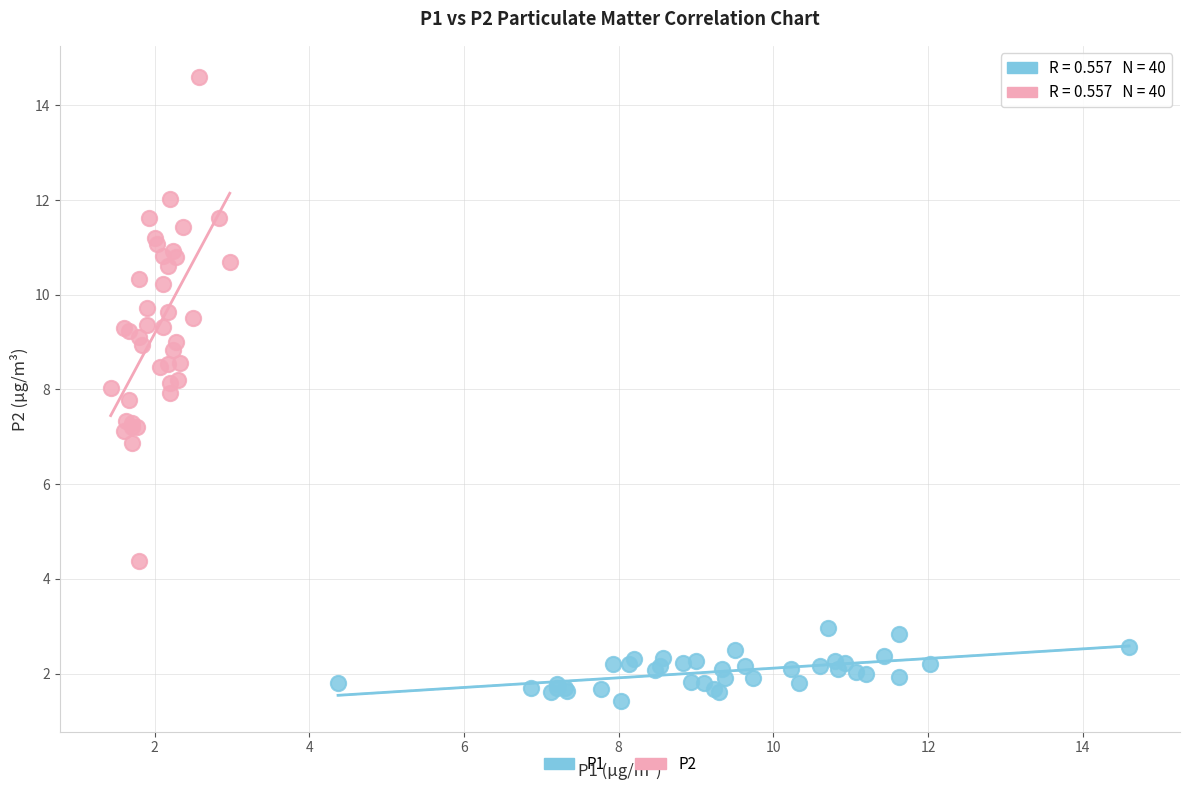

Which series contains the highest Y value?

P2